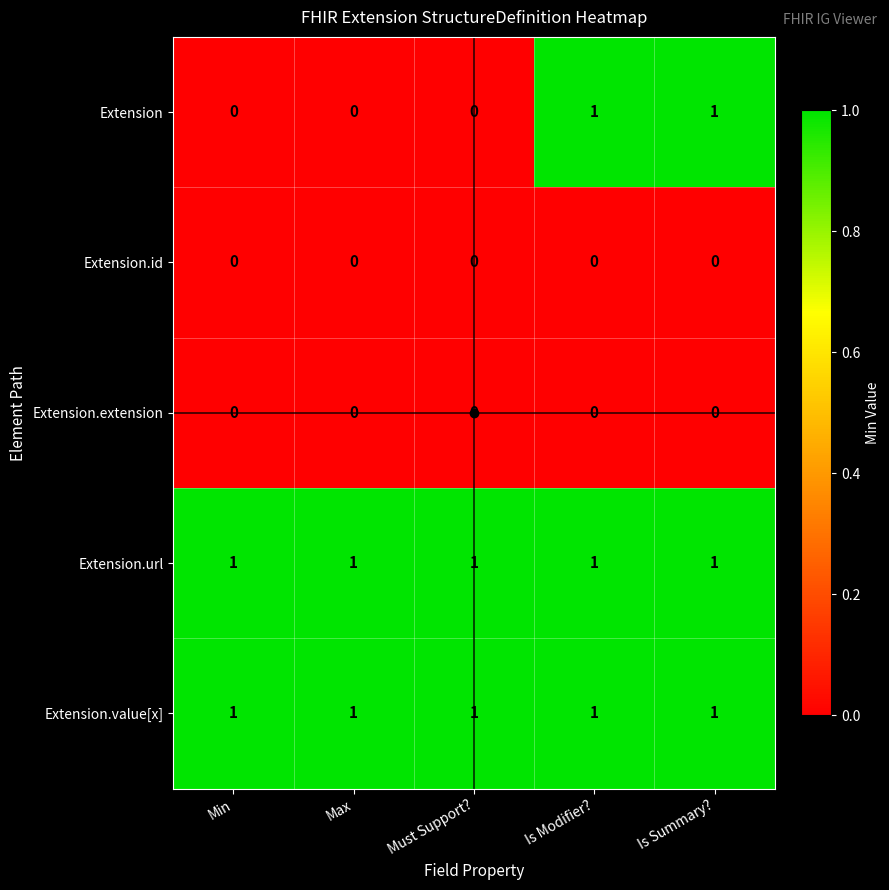

What is the maximum value shown in the chart?

1